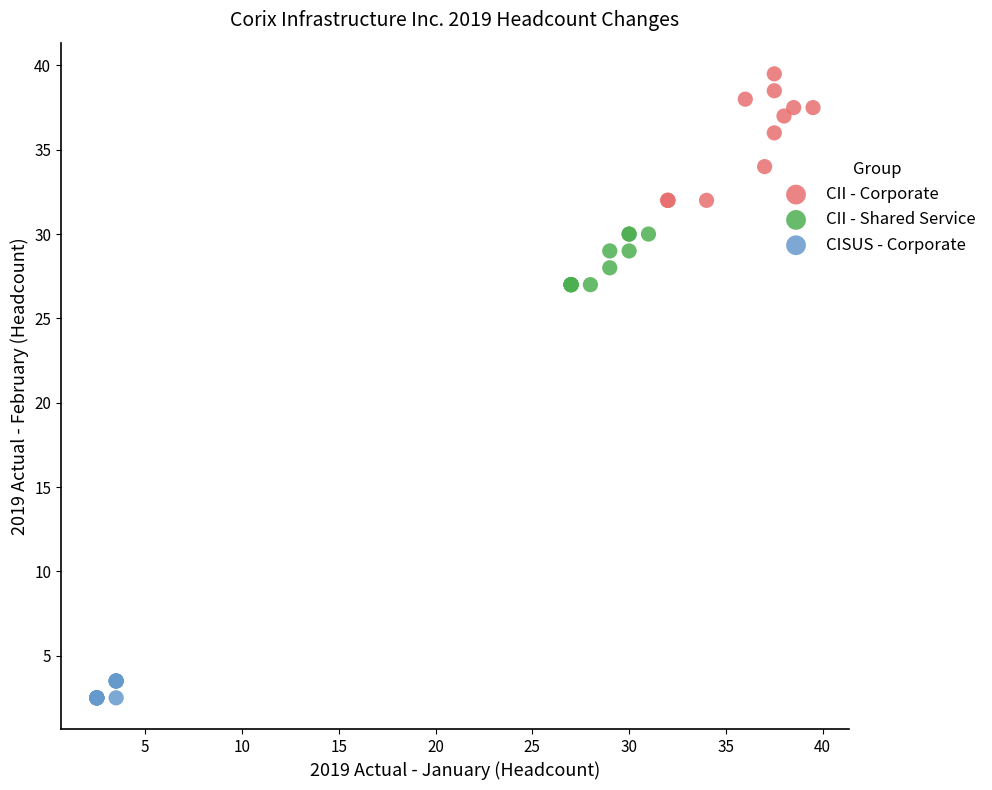

Which series reaches the minimum Y coordinate?

CISUS - Corporate